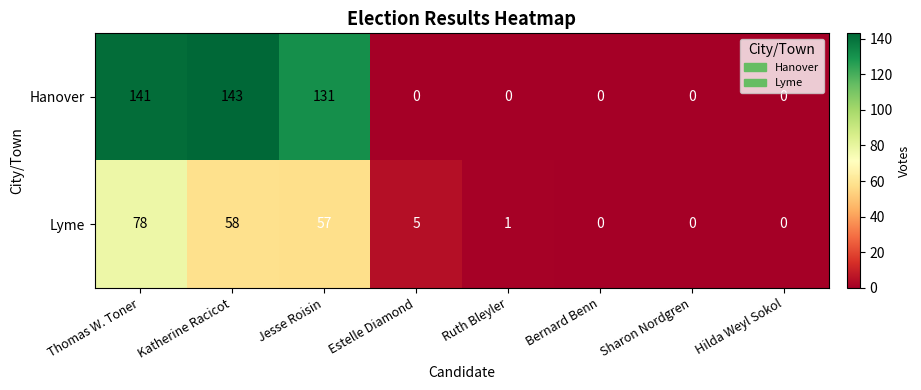

How many series are shown in this chart?

2